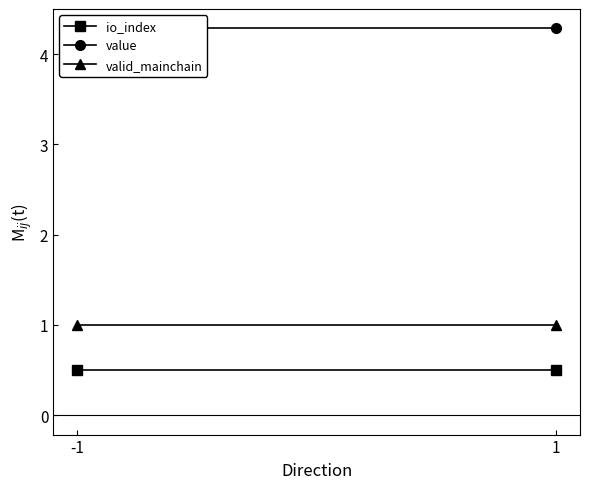

How many lines are shown in the chart?

3